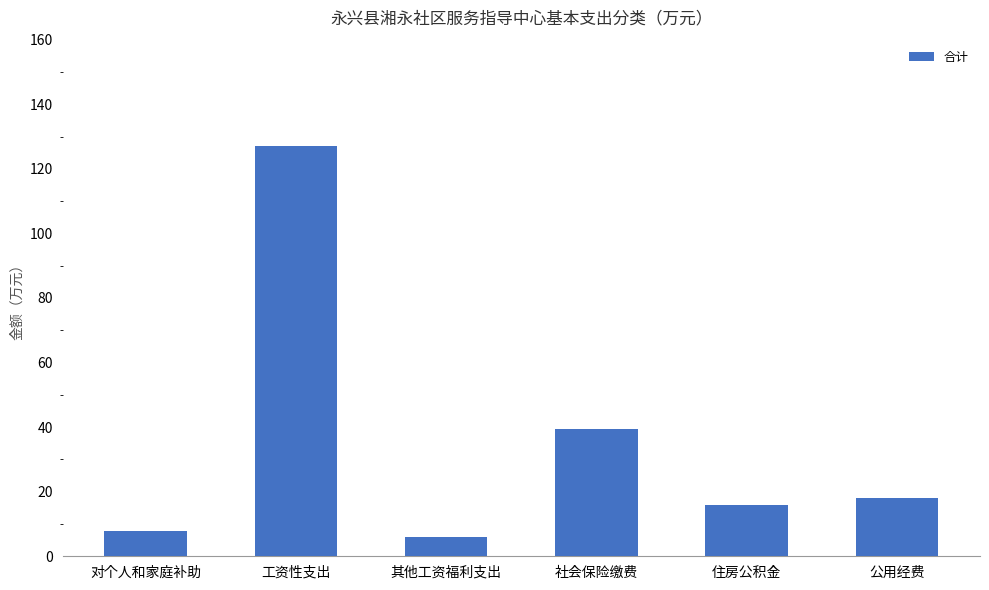

Are the bars horizontal?

No